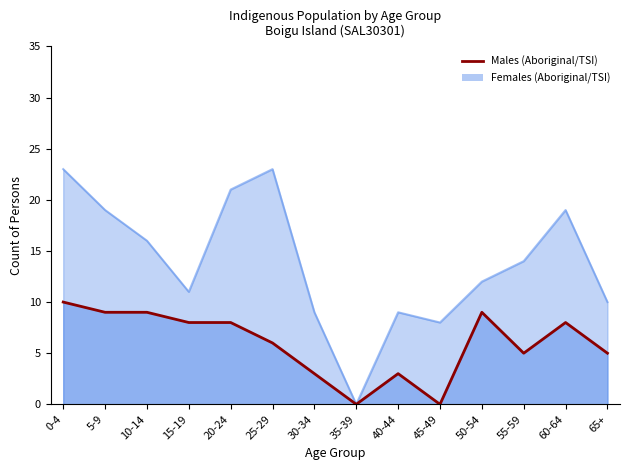

What is the difference between the maximum and minimum values?

10